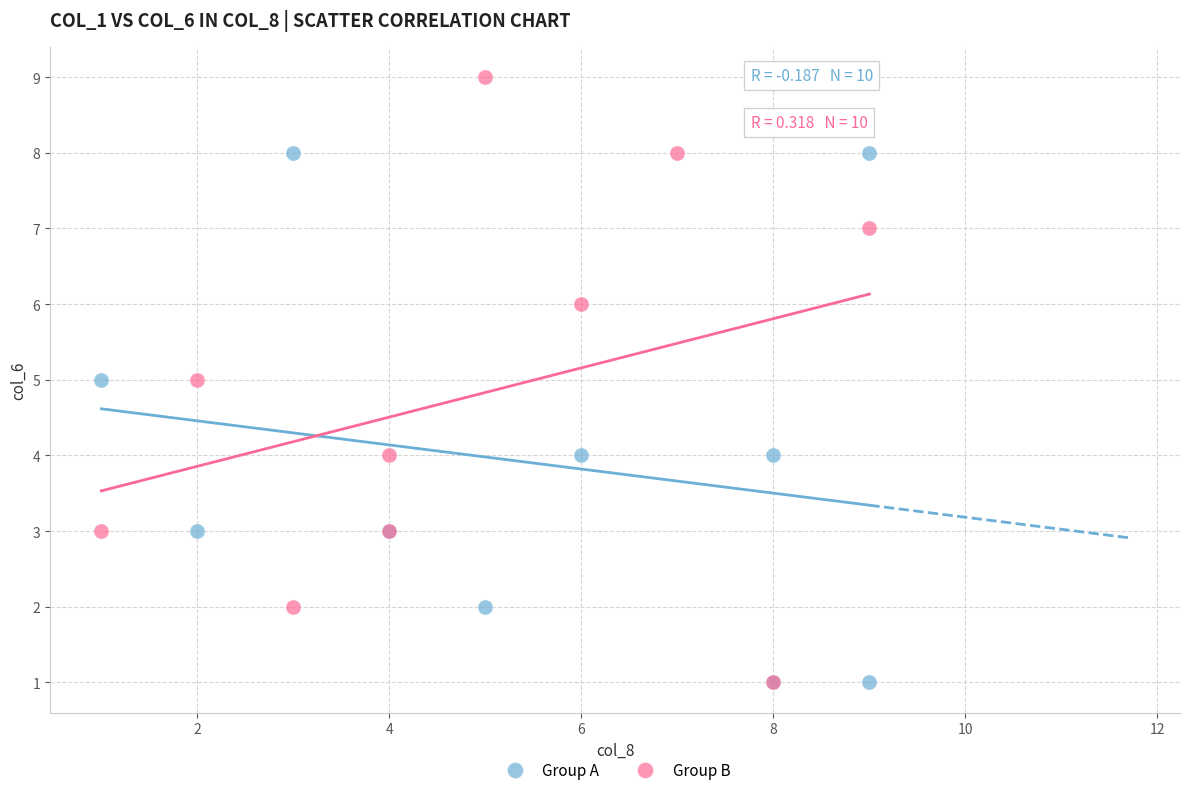

Which series contains the highest Y value?

Group B